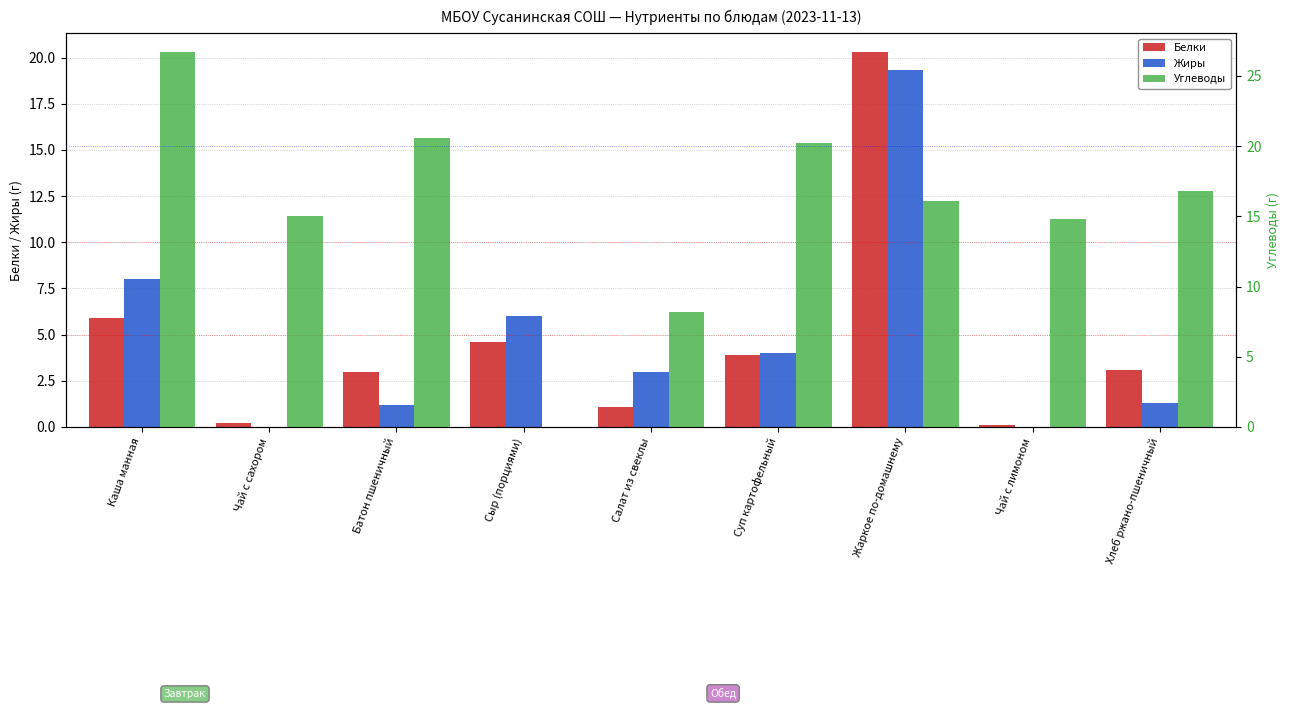

Reading right to left, list all the values displayed in this chart.

Белки: 3.1	0.1	20.3	3.9	1.1	4.6	3.0	0.2	5.9
Жиры: 1.3	0.0	19.3	4.0	3.0	6.0	1.2	0.0	8.0
Углеводы: 16.8	14.8	16.1	20.2	8.2	0.0	20.6	15.0	26.7